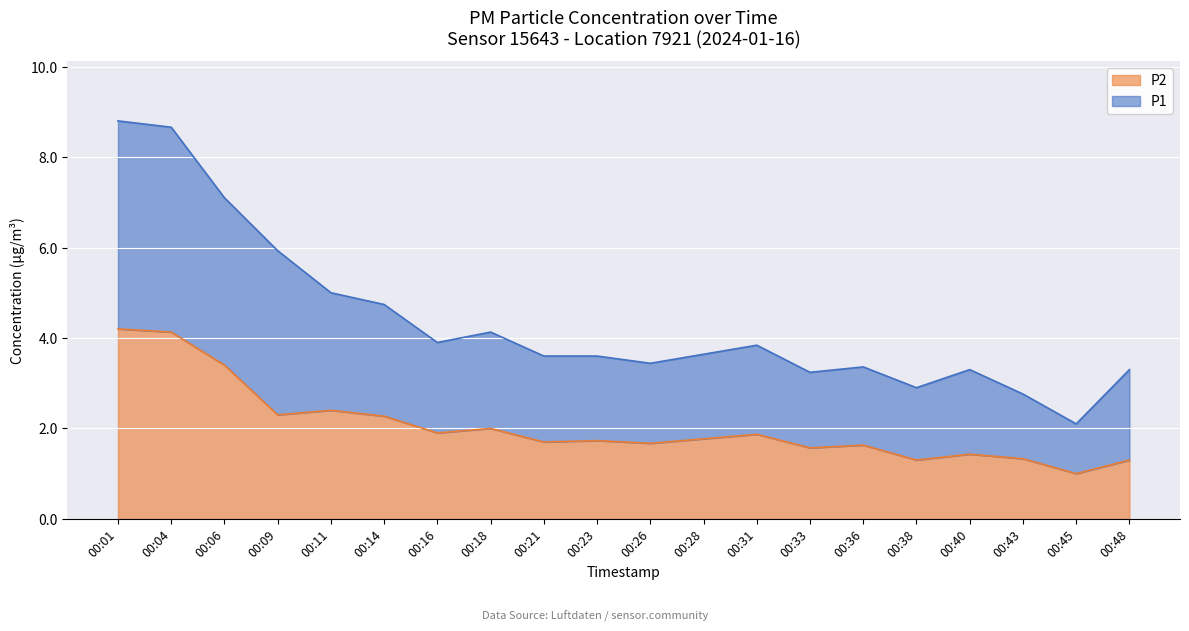

What is the spread (max minus min) of values at 00:26?

1.8